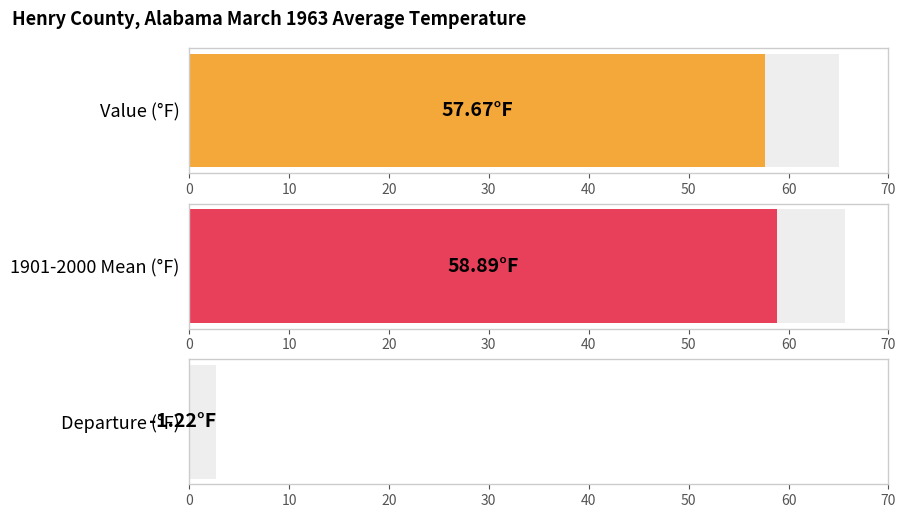

Which has a higher value, 9 or 5?

9